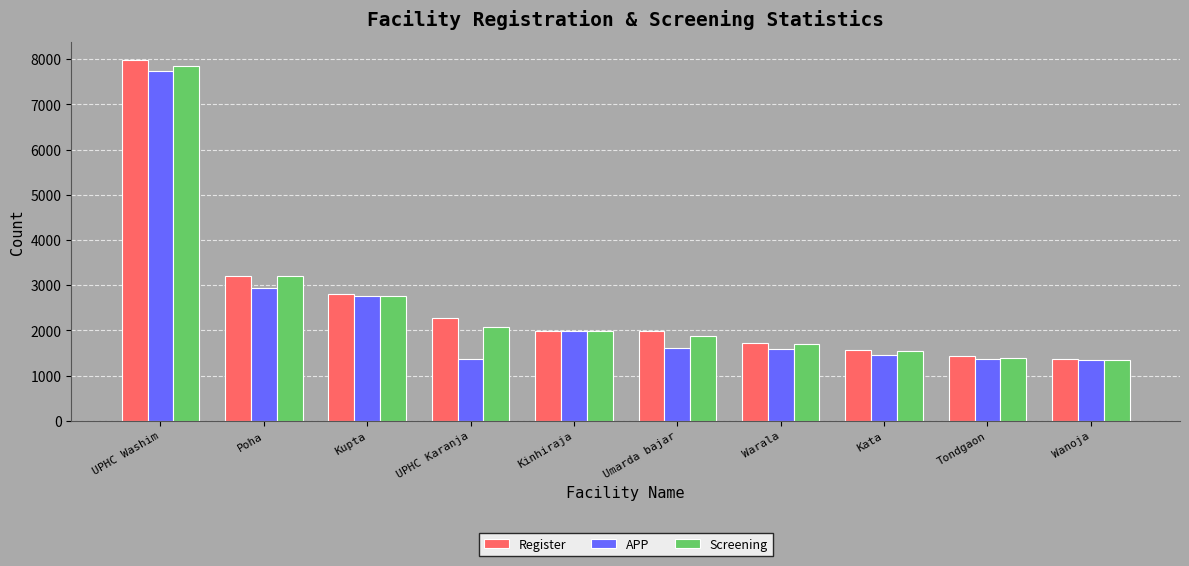

Where is APP nearest to the value 4539?

Poha